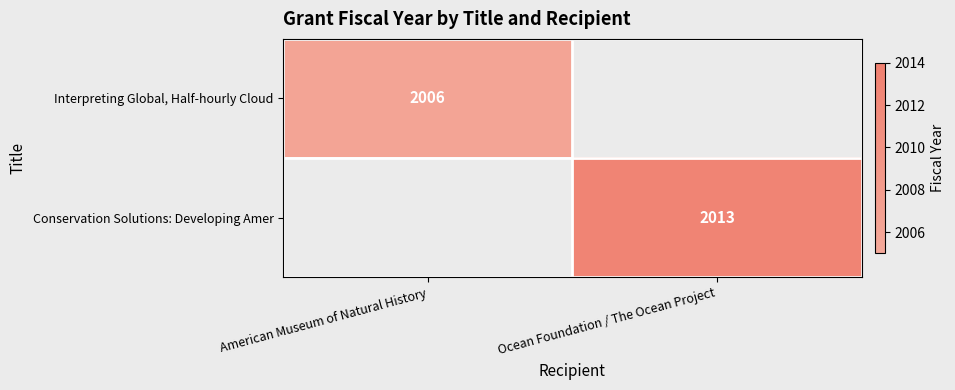

The value of Conservation Solutions: Developing Amer at Ocean Foundation / The Ocean Project is 572. True or false?

False